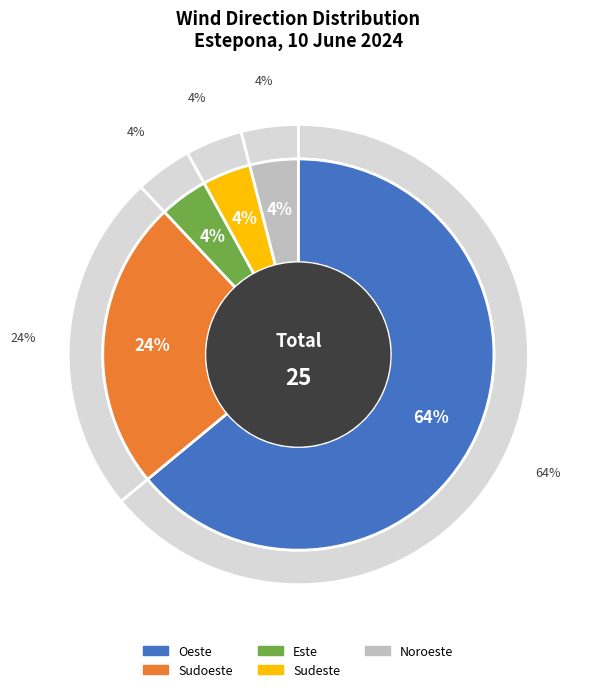

Which slice represents more than half of the pie?

Oeste